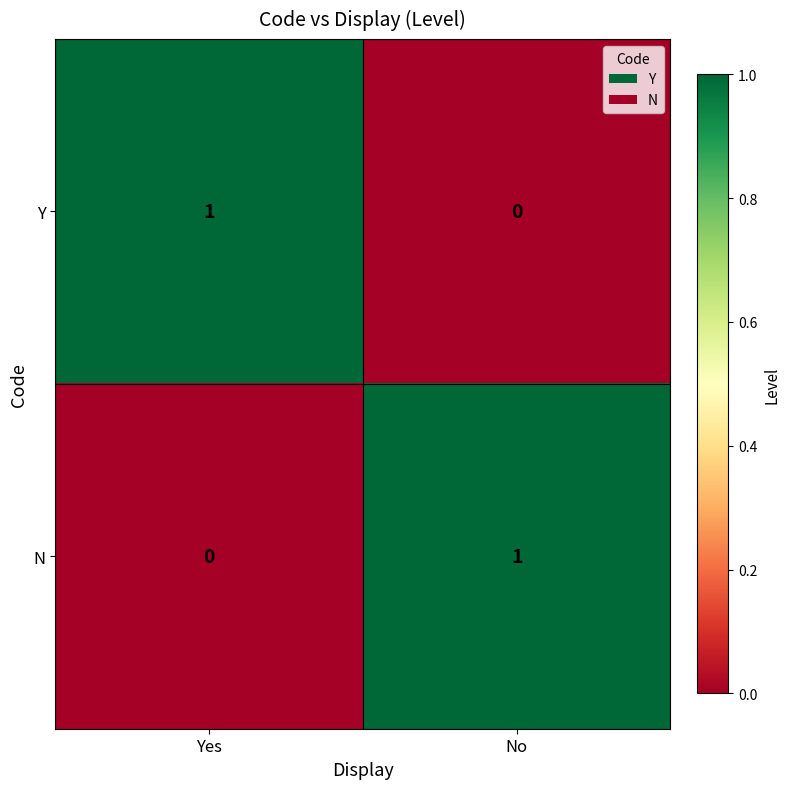

Is it true that N equals 1 at No?

True